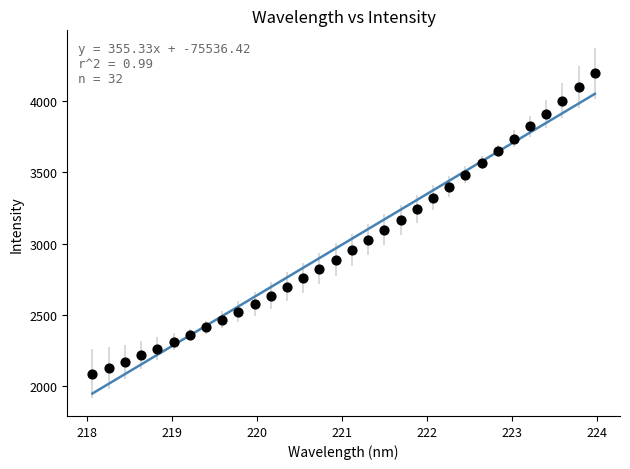

What is the range of X values (max minus min)?

5.9